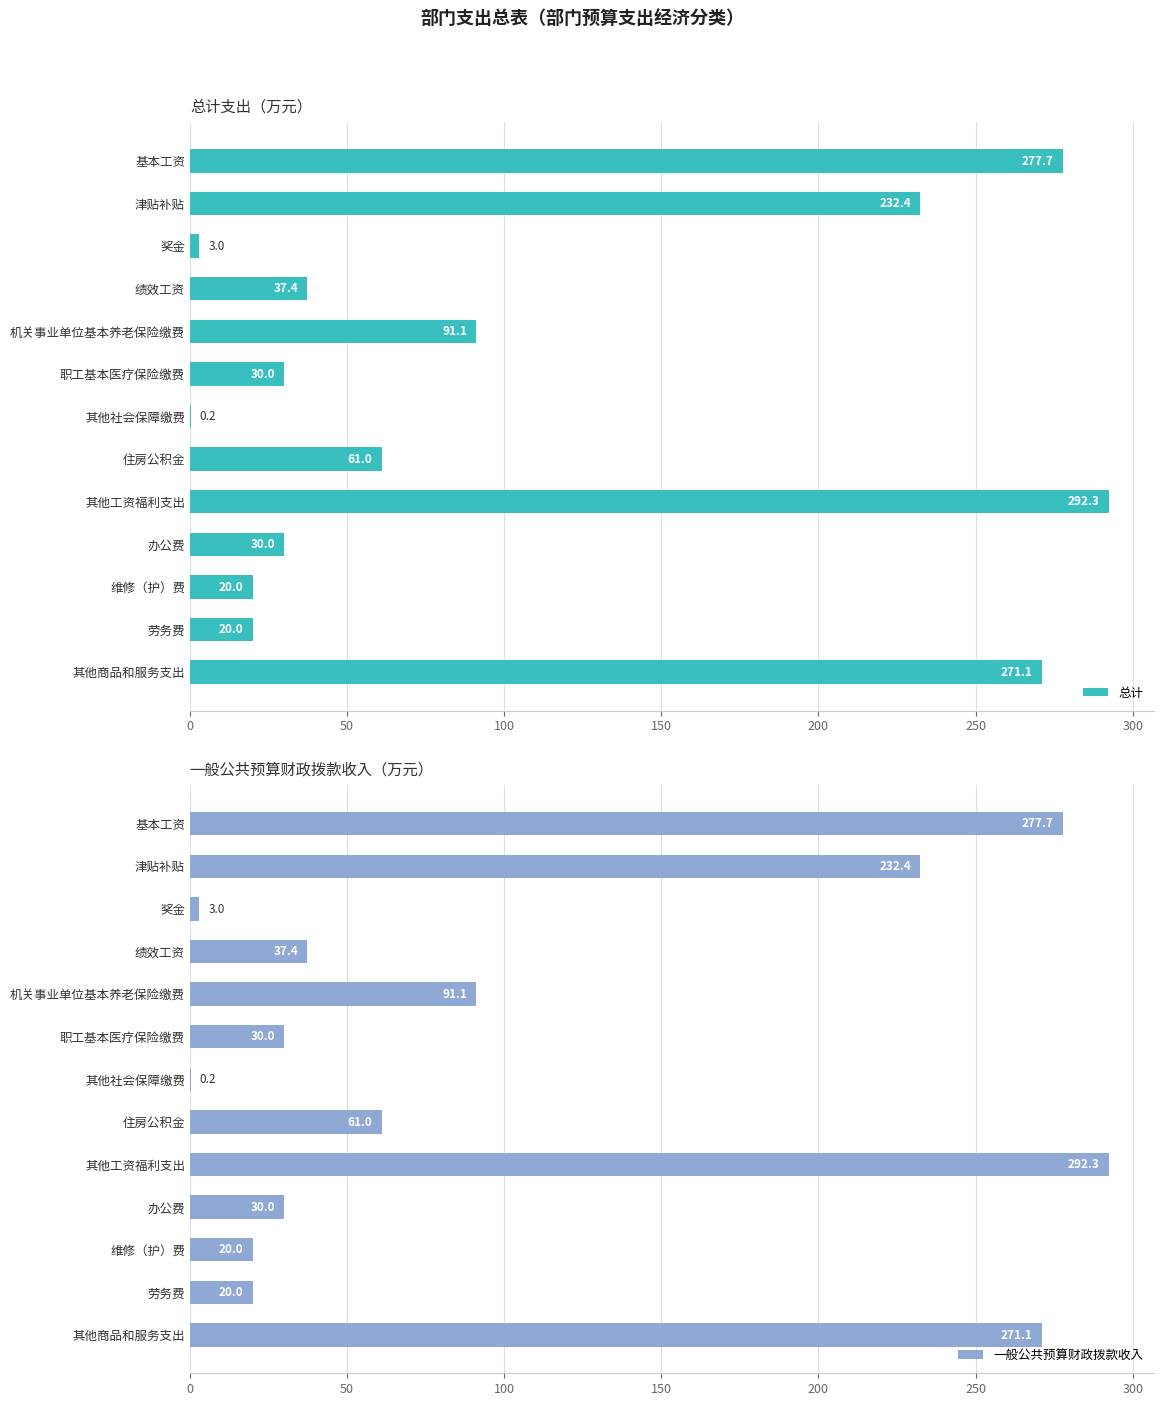

What is the difference between the maximum and minimum values in the 总计 series?

292.1